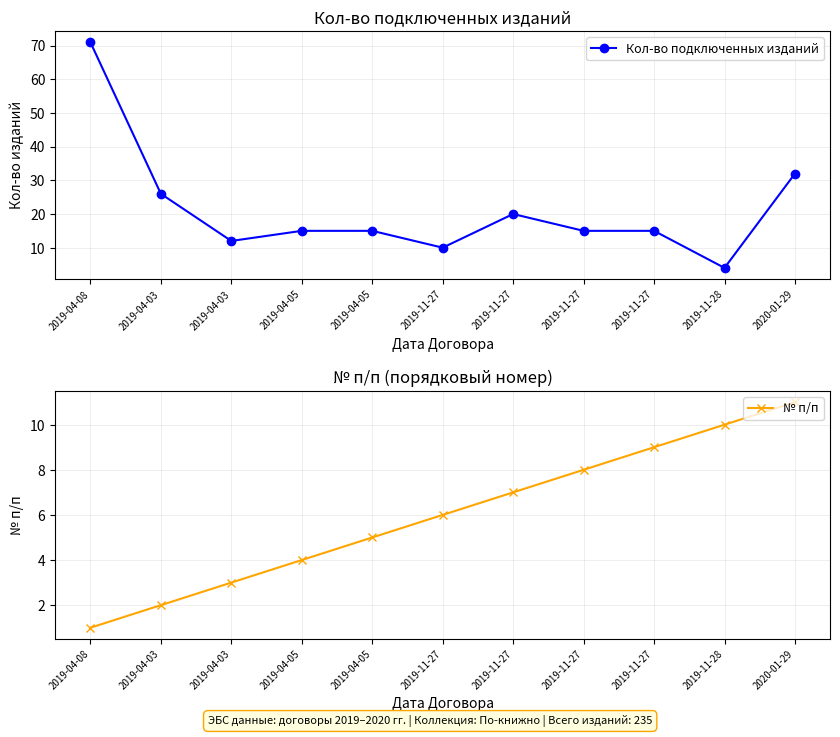

The value of Кол-во подключенных изданий at 2019-04-03 is 5. True or false?

False